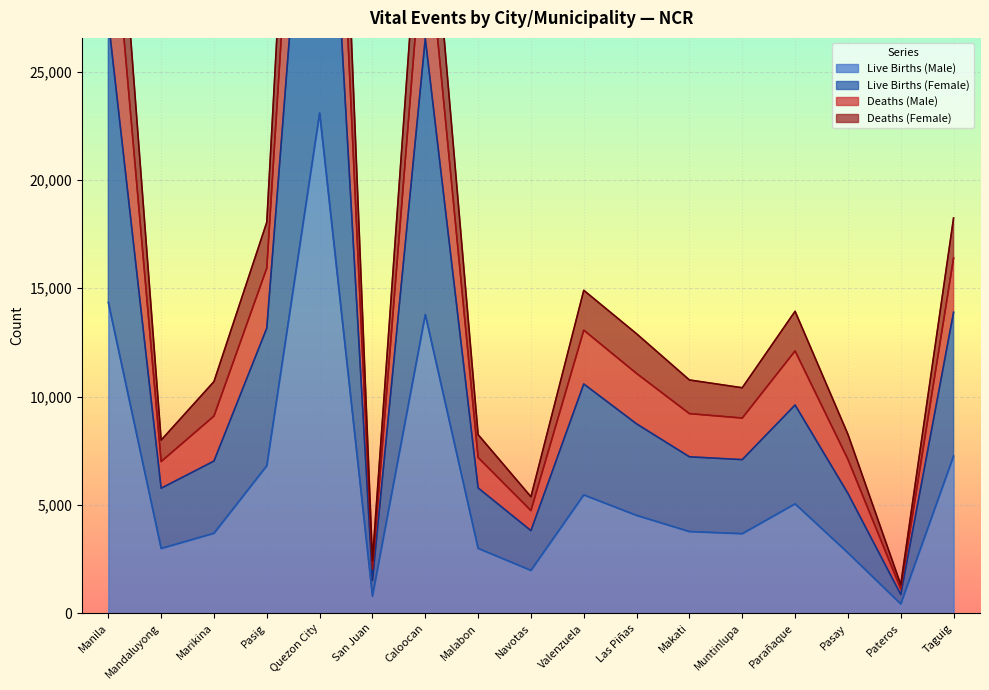

What is the approximate value of Live Births (Male) at Pasig, to the nearest 50?

6800